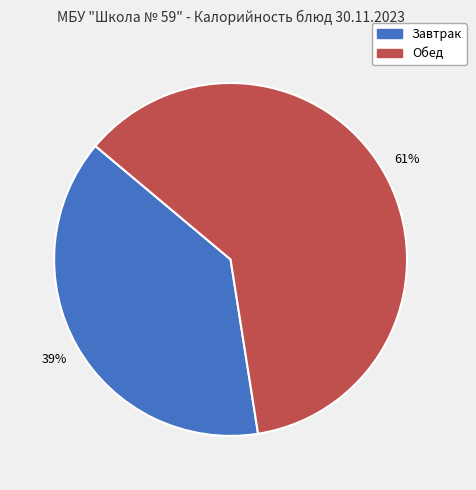

How many slices are in this pie chart?

2